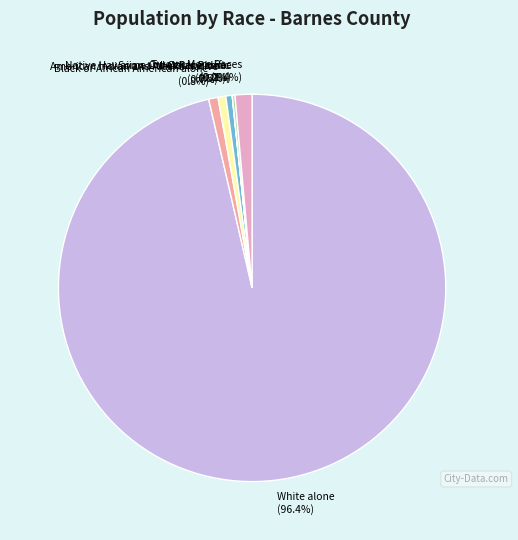

What percentage do Asian alone (0.5%) and Black or African American alone (0.8%) together represent?

1.3%